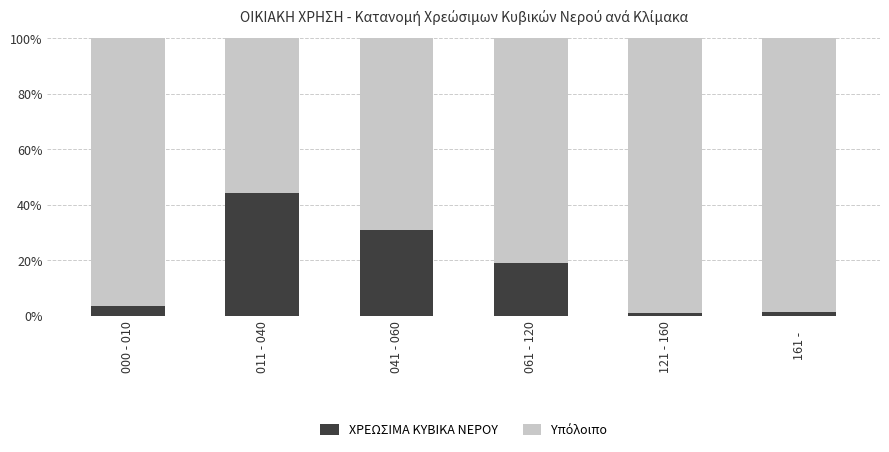

How many data points does each series have?

6